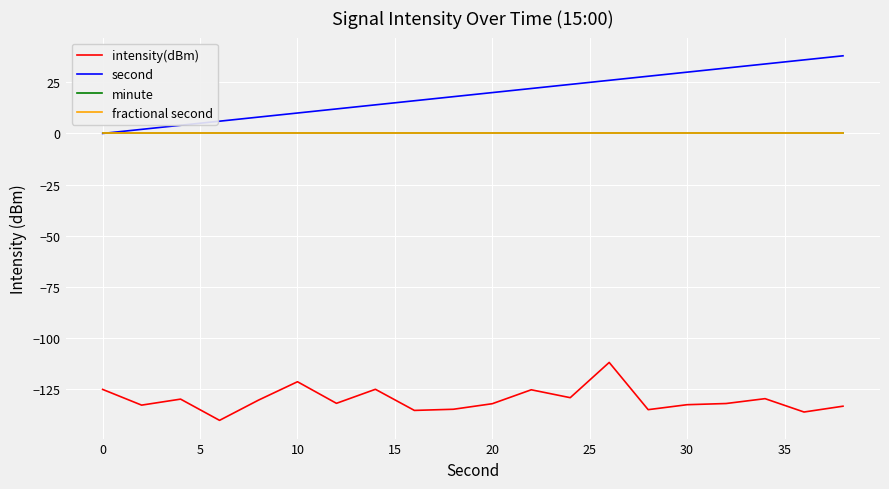

Does the chart display data point markers on the line(s)?

No